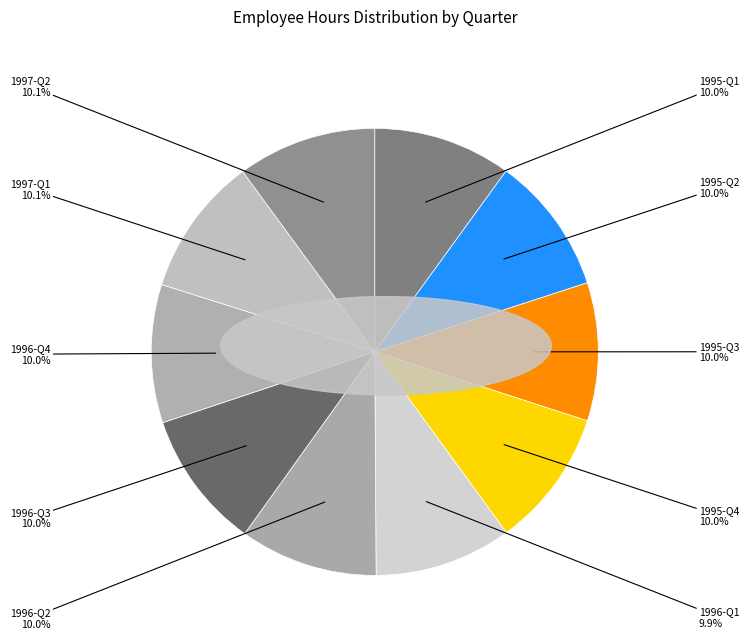

How many slices are in this pie chart?

10